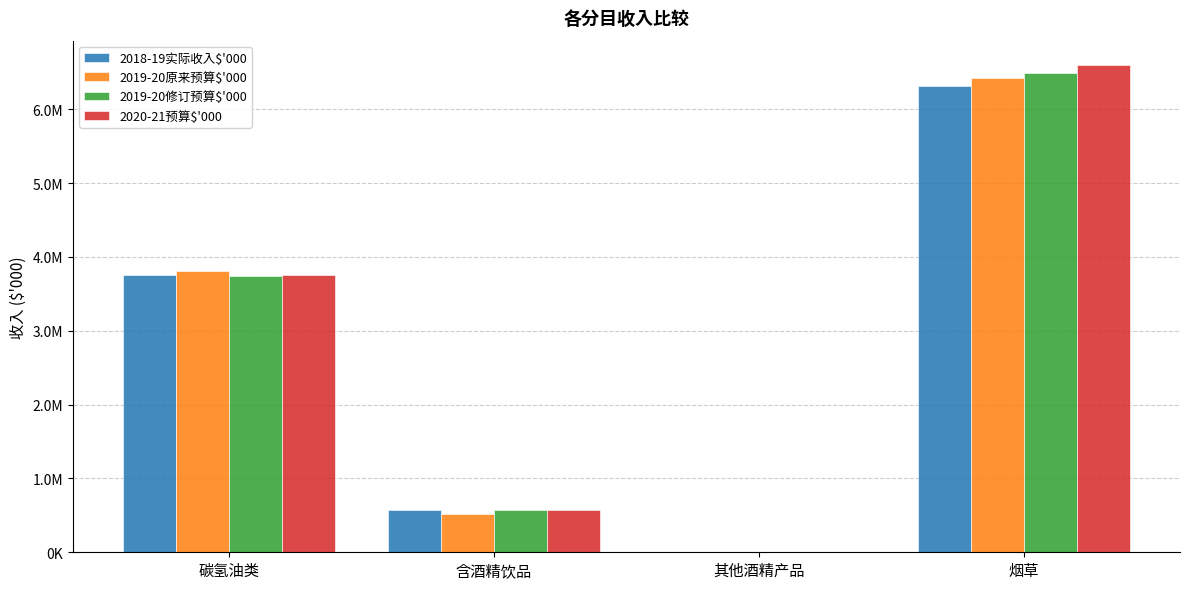

Are the bars grouped side by side (vs. stacked)?

Yes